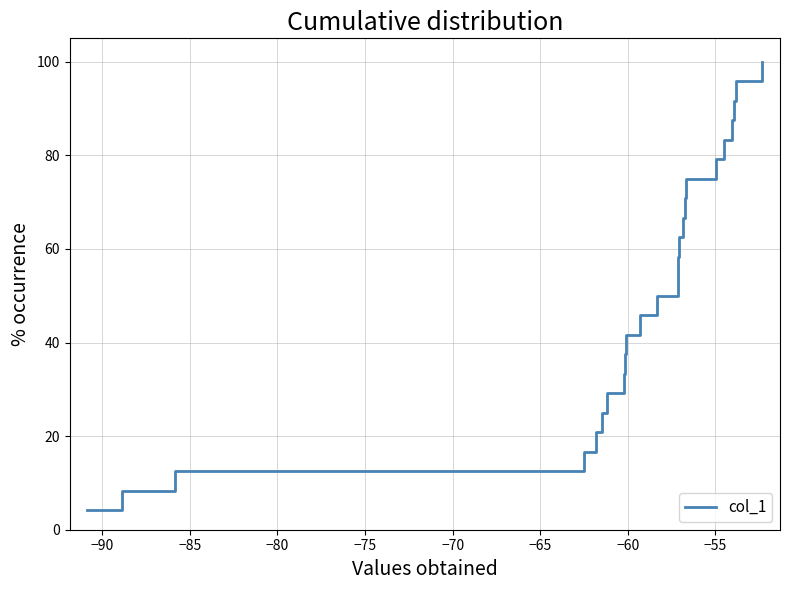

What is the difference between the maximum and minimum values?

95.8